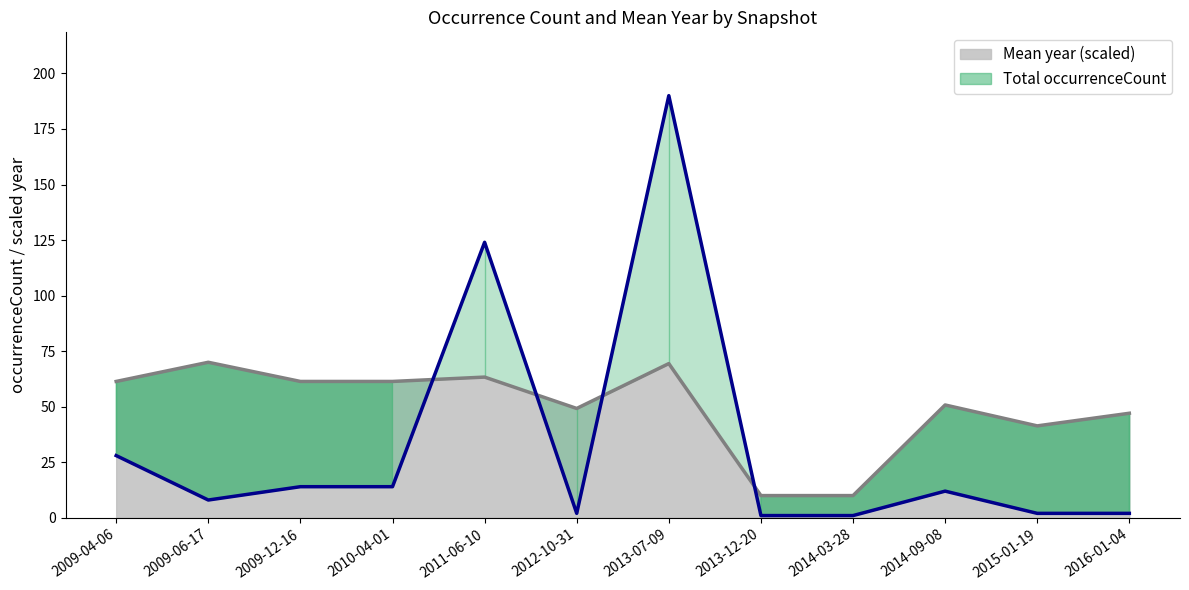

What is the maximum value shown in the chart?

190.0